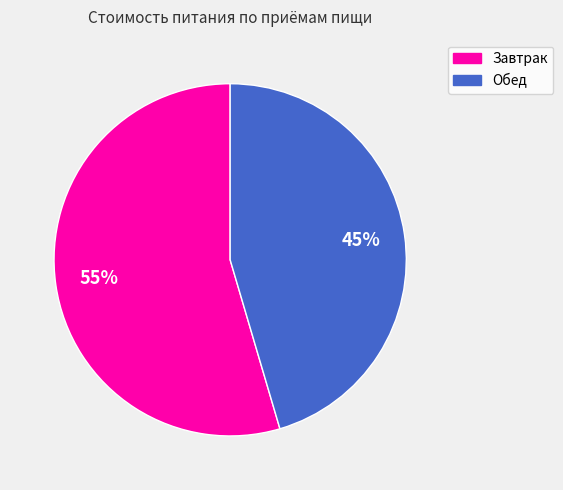

Does Обед account for over 50% of the chart?

No